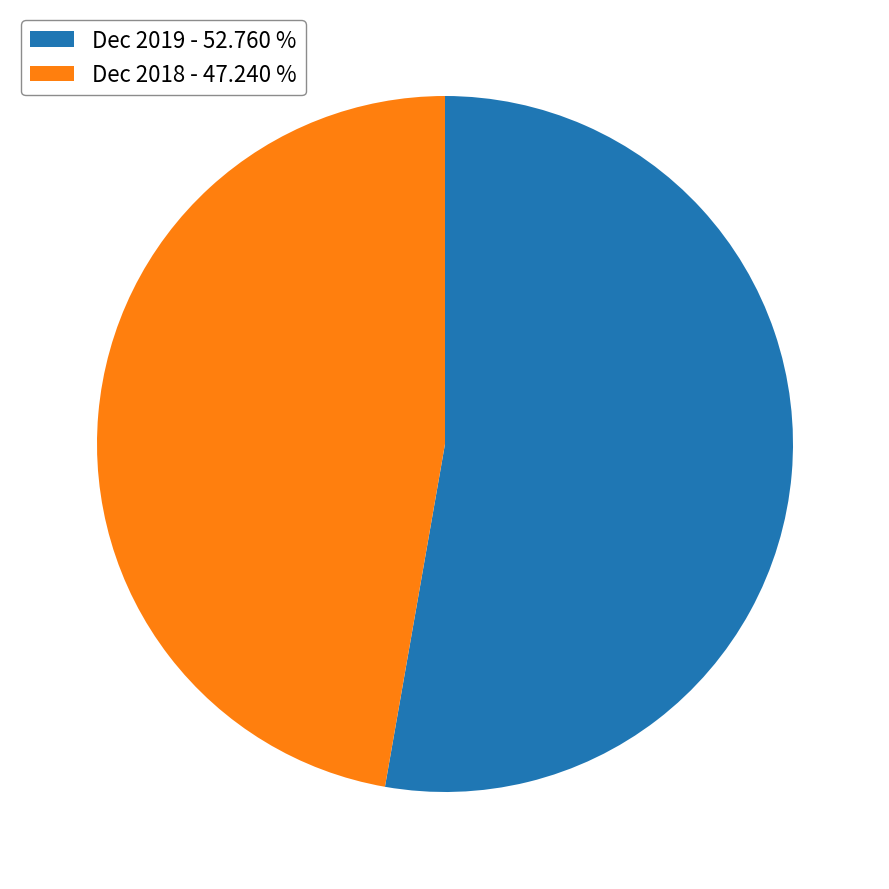

Is the sum of Dec 2018 - 47.240 % and Dec 2019 - 52.760 % greater than half?

Yes